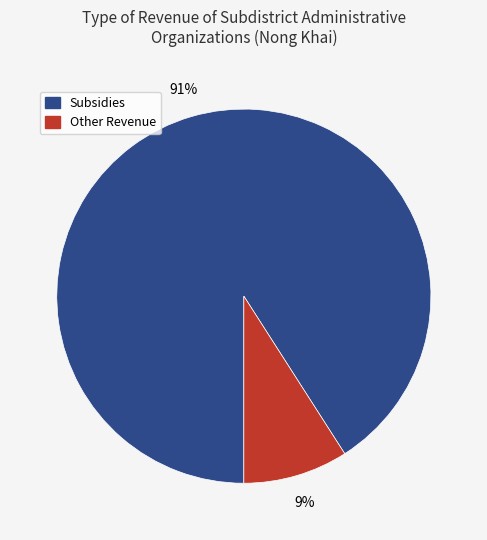

To the nearest percent, what is the average slice percentage?

50%